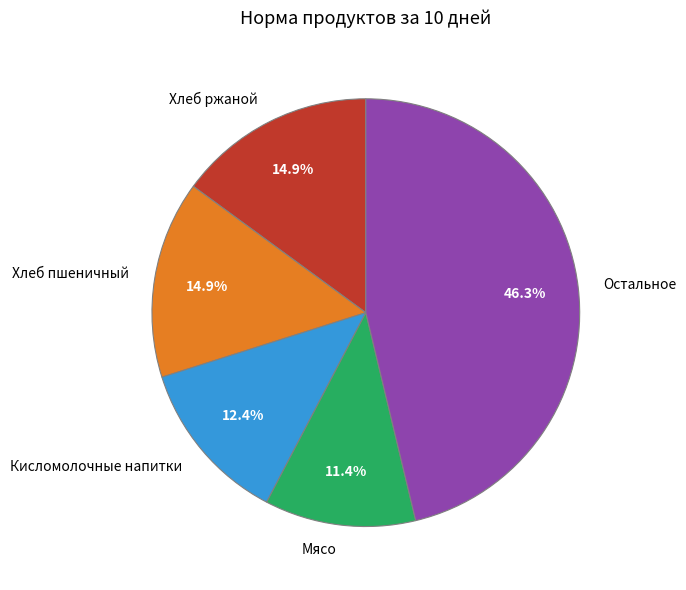

Which slice is the smallest?

Мясо